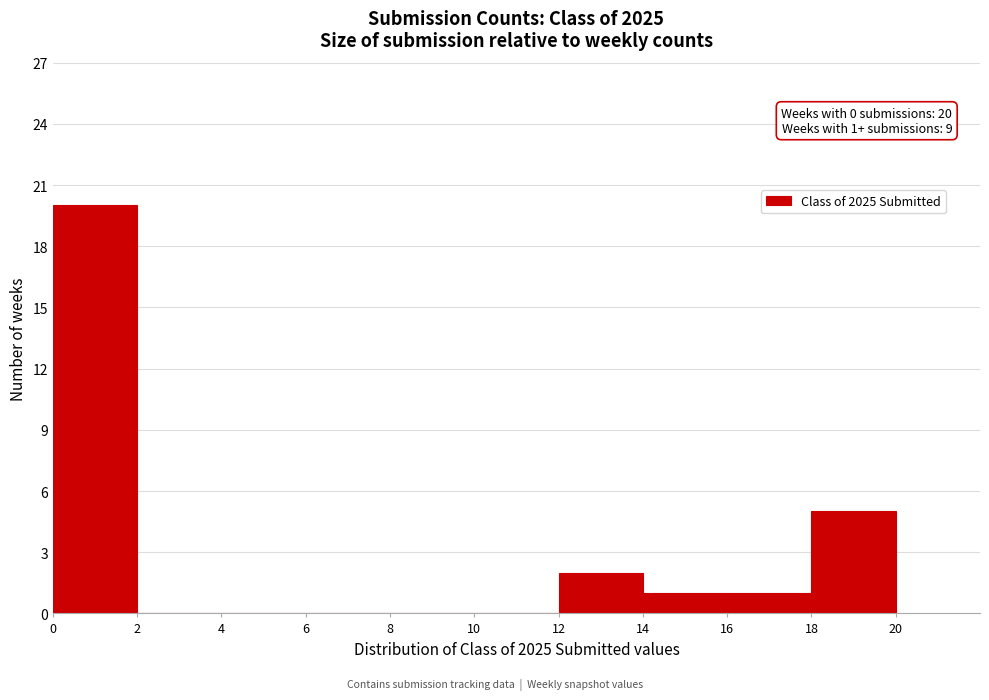

Which range on the x-axis has the tallest bar?

0 to 2